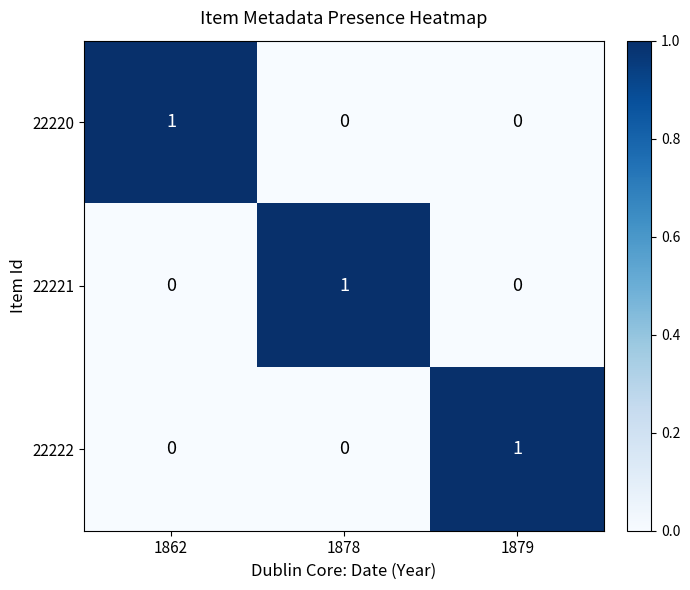

Count the 22222 values in the range 0 to 1.

3